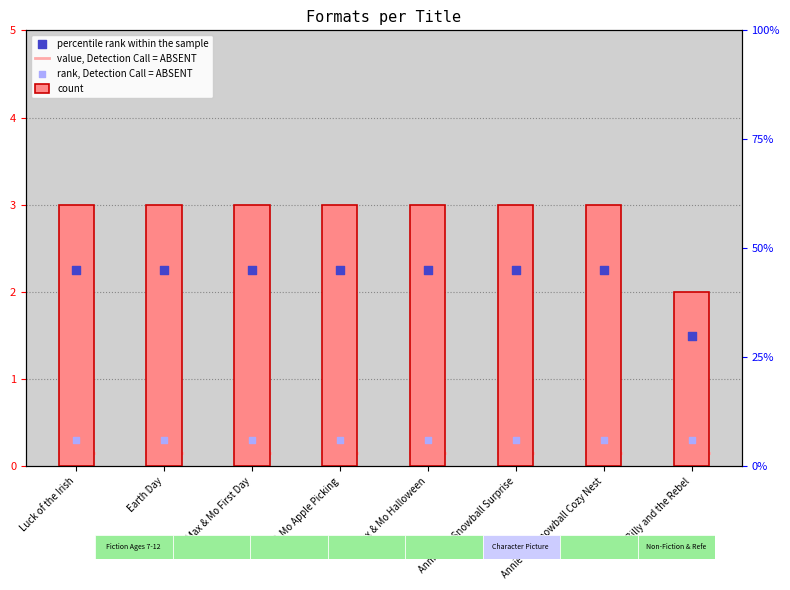

What is the change in value from Max & Mo Halloween to Billy and the Rebel?

-1